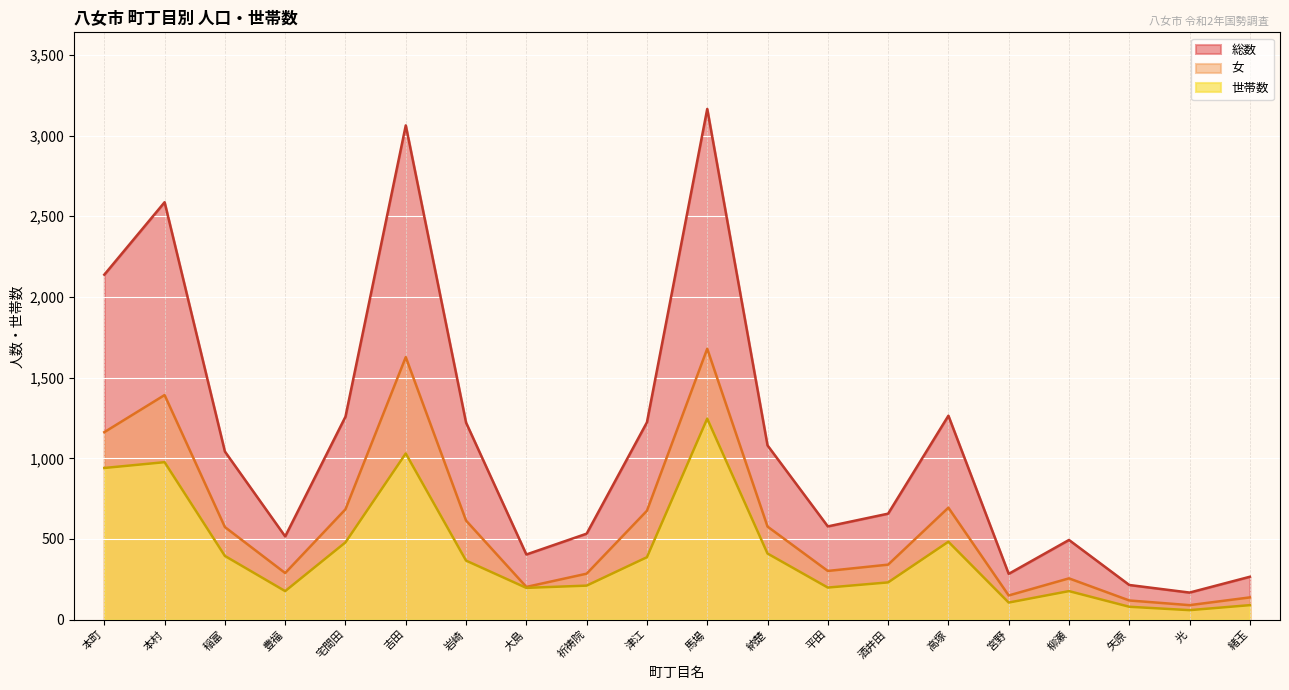

Which series changed the most between 納楚 and 酒井田?

総数